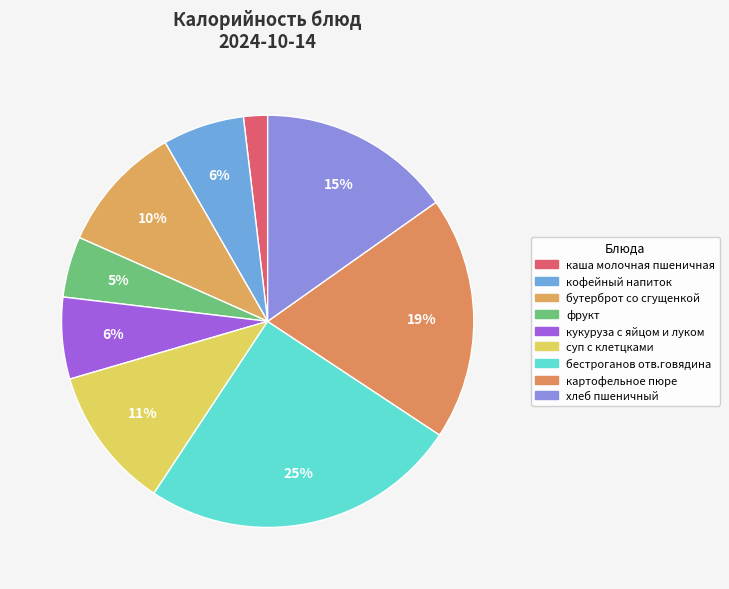

How many slices are in this pie chart?

9